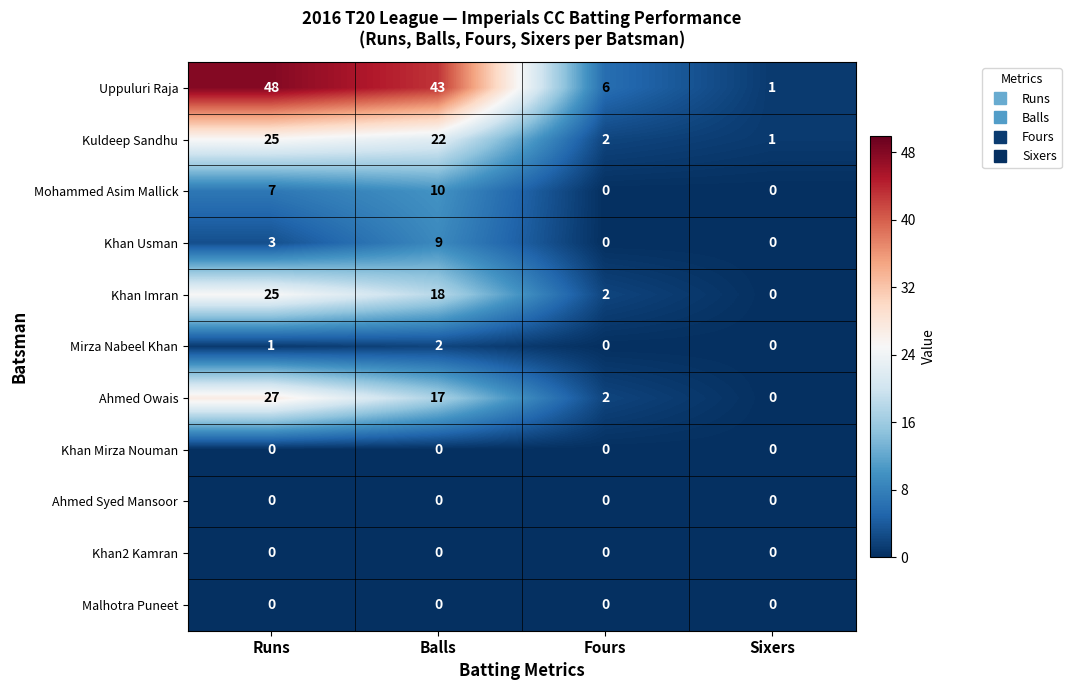

What is the difference between the maximum and second lowest values in the Kuldeep Sandhu series?

23